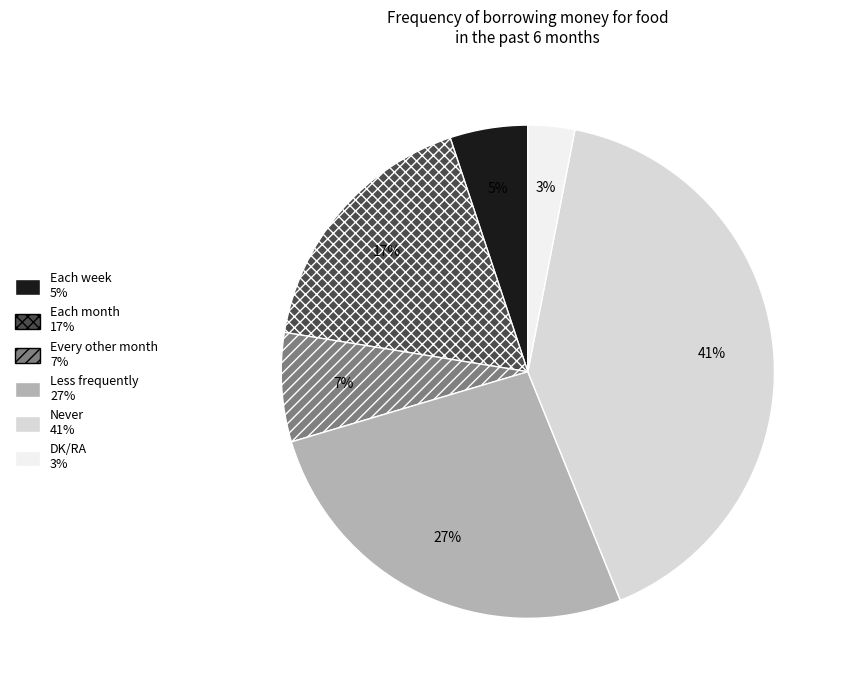

Is the sum of Less frequently and Never greater than half?

Yes